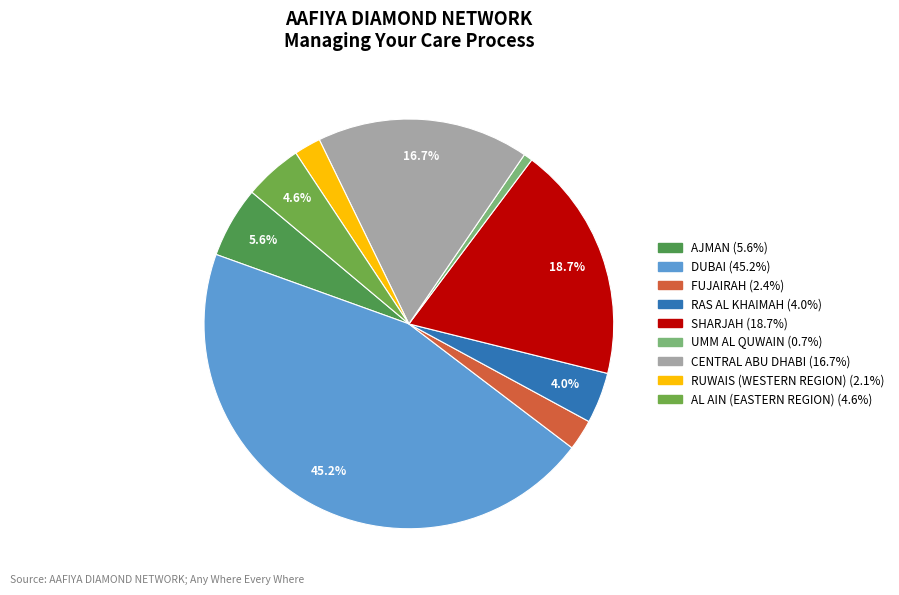

How many slices are in this pie chart?

9